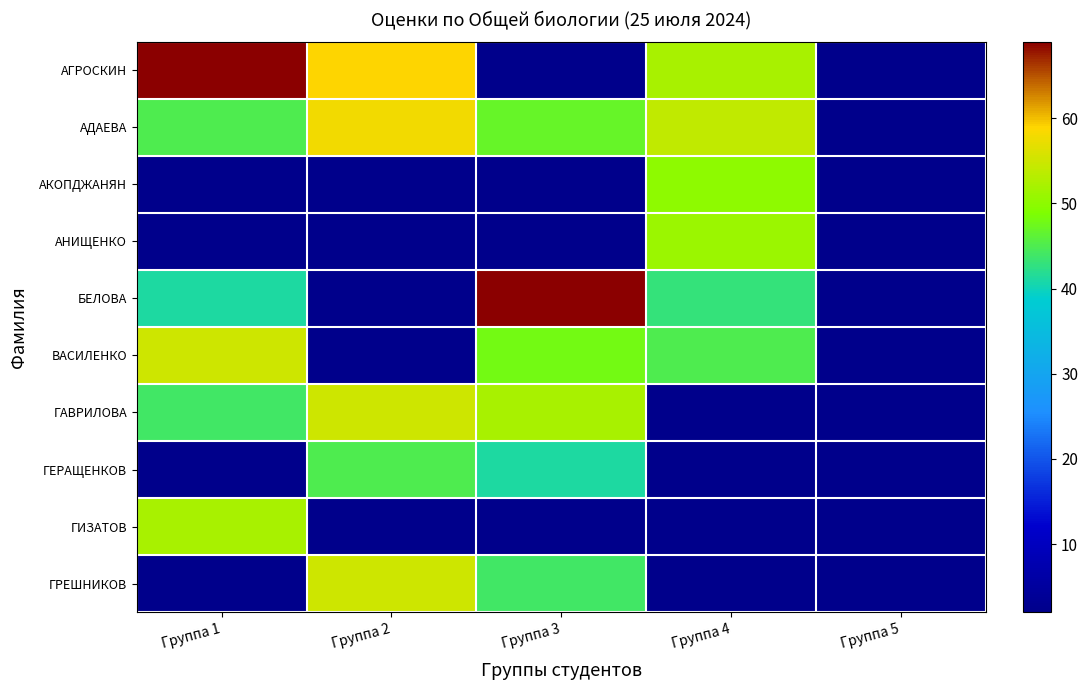

At which category is the sum across all series the highest?

Группа 1